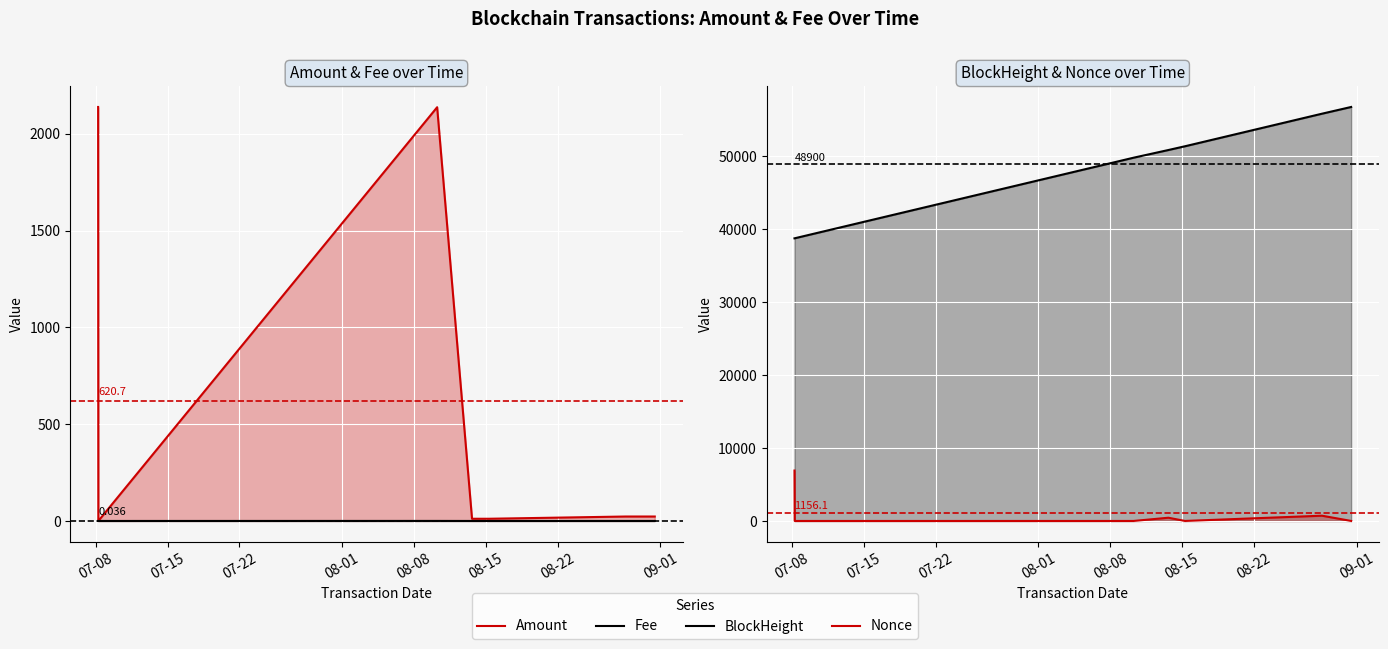

What is the sum of all Nonce values?

8093.0